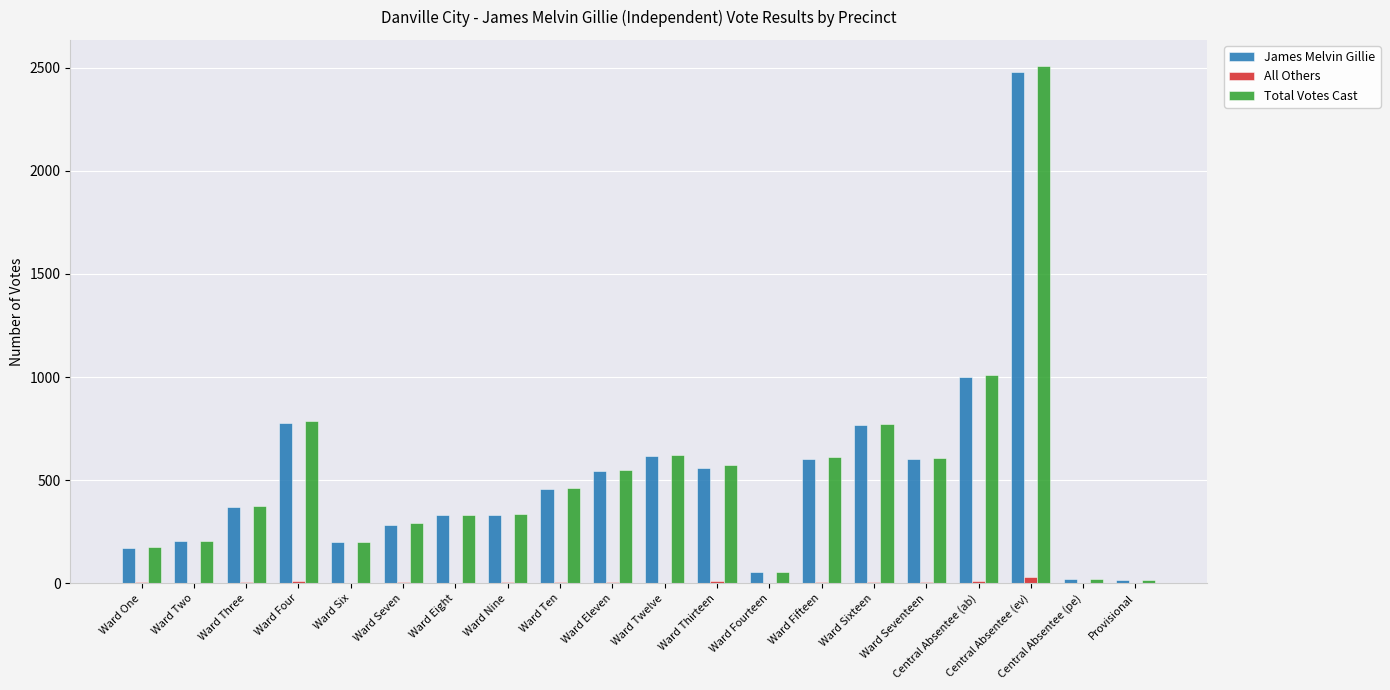

At which category is the sum across all series the highest?

Central Absentee (ev)